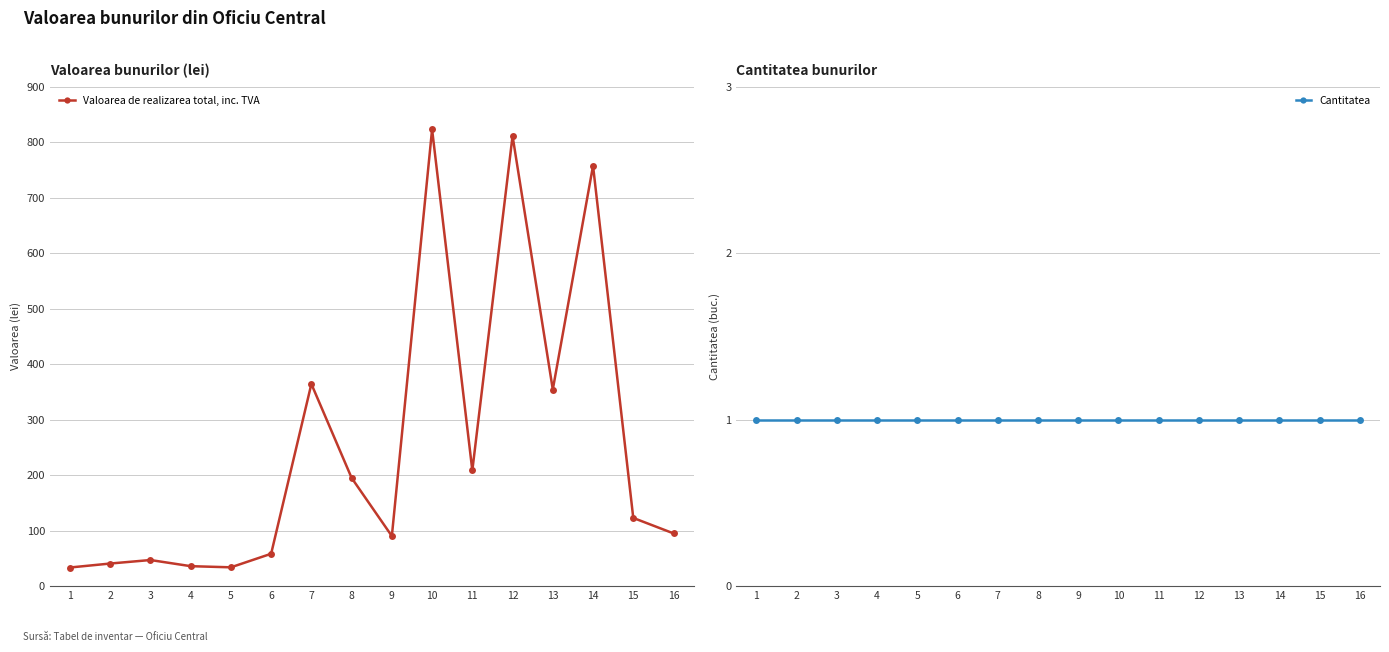

What is the value of the Cantitatea point at the 2nd from the left?

1.0